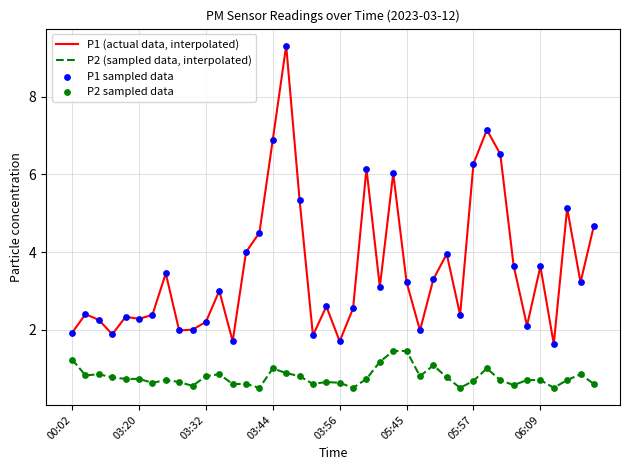

List the series in order of their peak value, highest first.

P1 (actual data, interpolated), P2 (sampled data, interpolated)